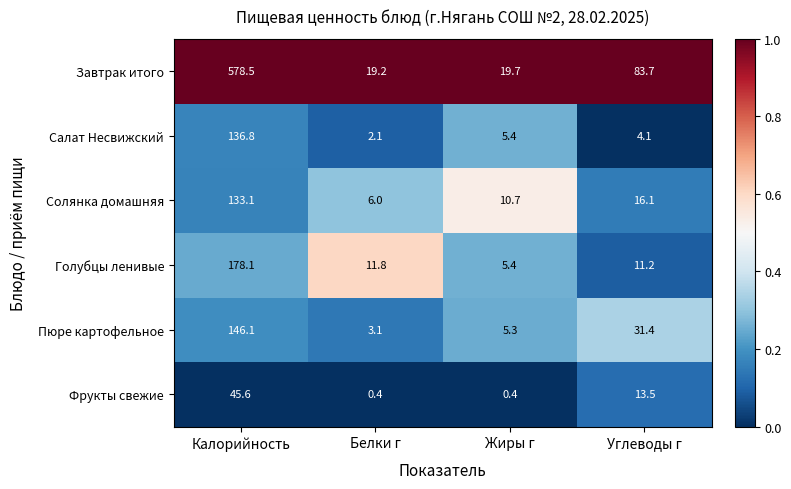

How many categories are shown in the chart?

4